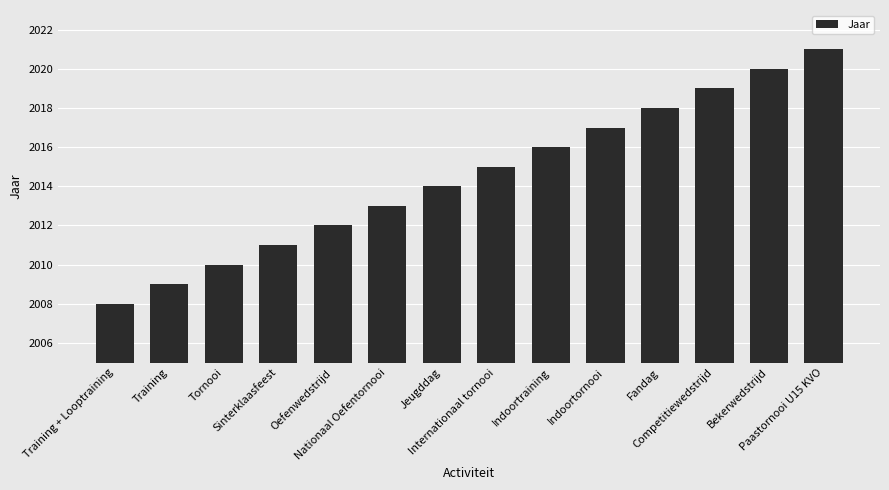

Count the number of categories in the chart.

14